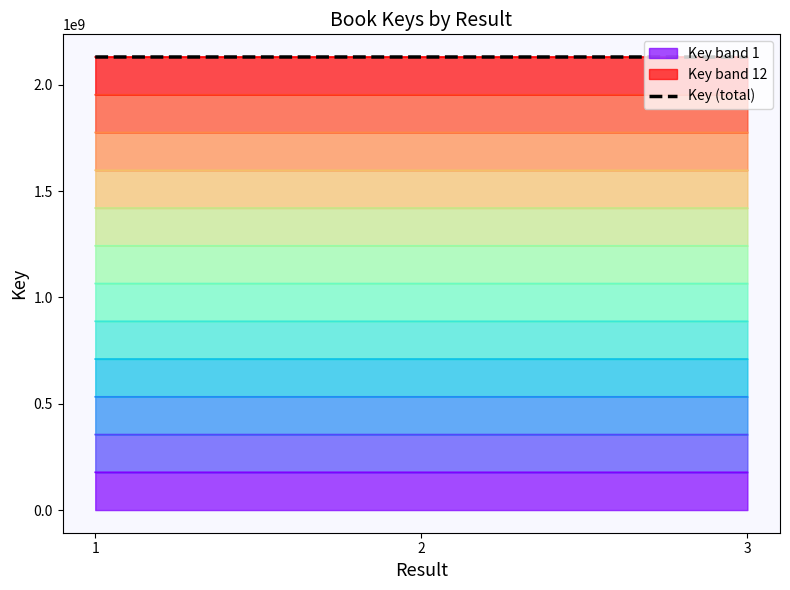

How many data points are less than 2130384022?

1